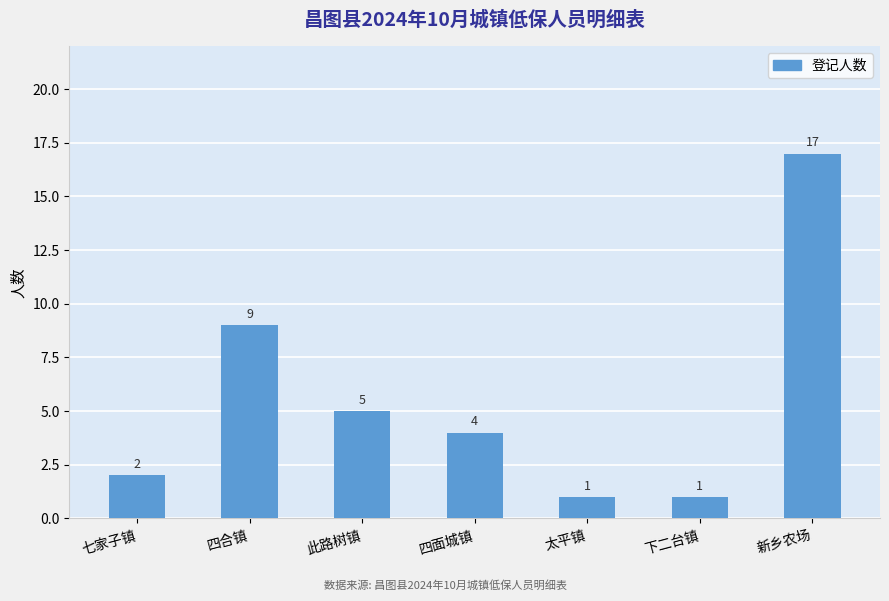

The value at 四合镇 is 9. True or false?

True